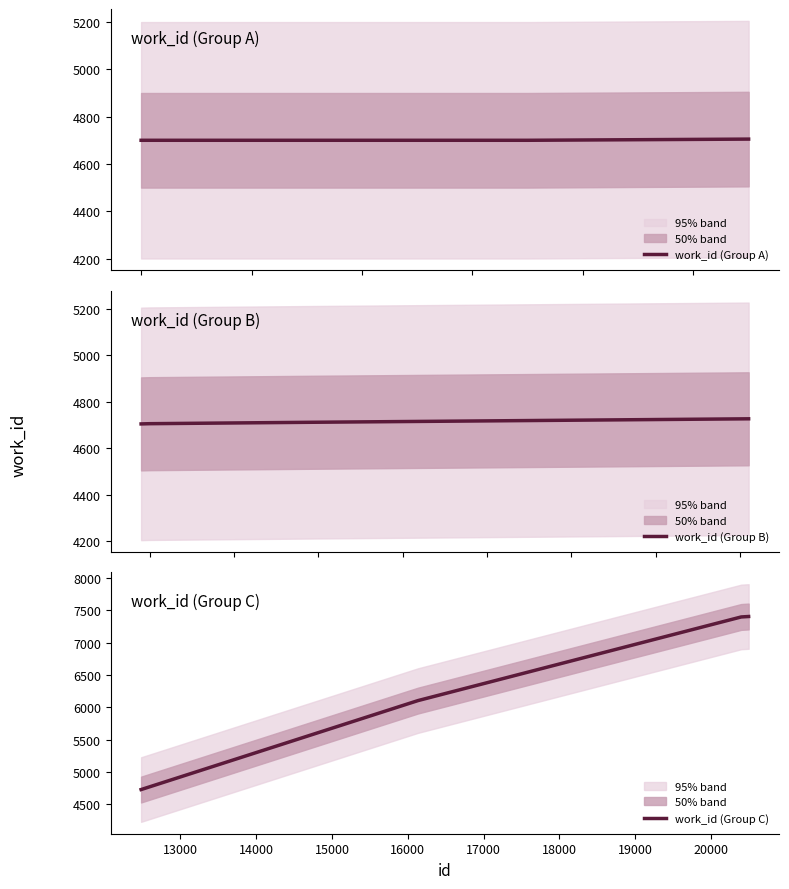

Count the number of data series in this chart.

3